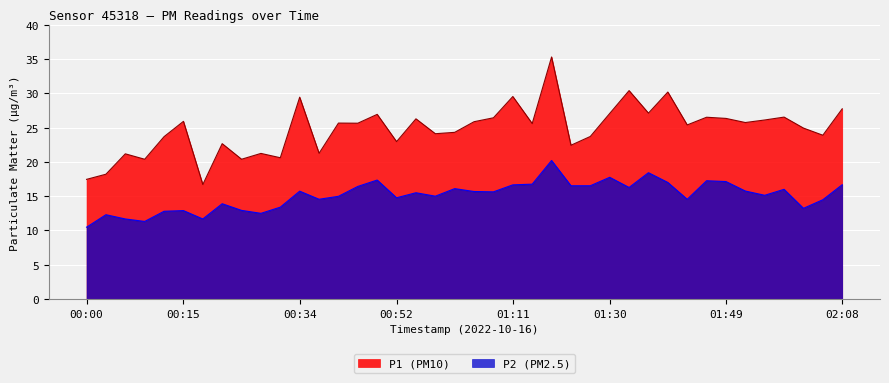

How many lines are shown in the chart?

2